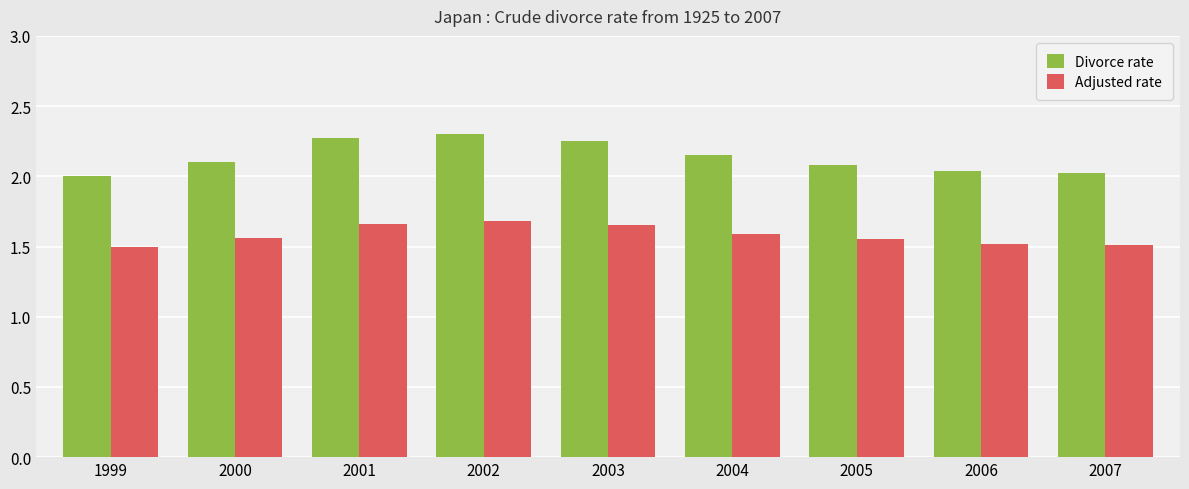

Is it true that Adjusted rate equals 1.6 at 2003?

True